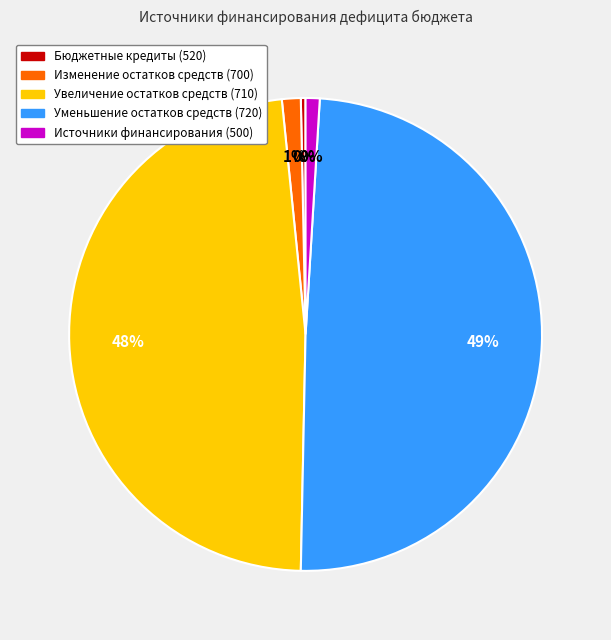

Does Изменение остатков средств (700) account for over 50% of the chart?

No